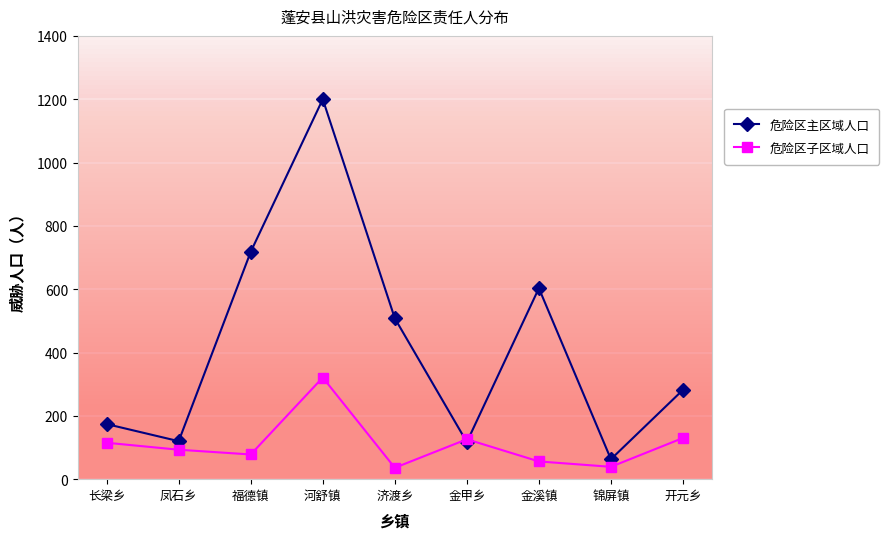

Which category has the lowest value in the 危险区主区域人口 series?

锦屏镇